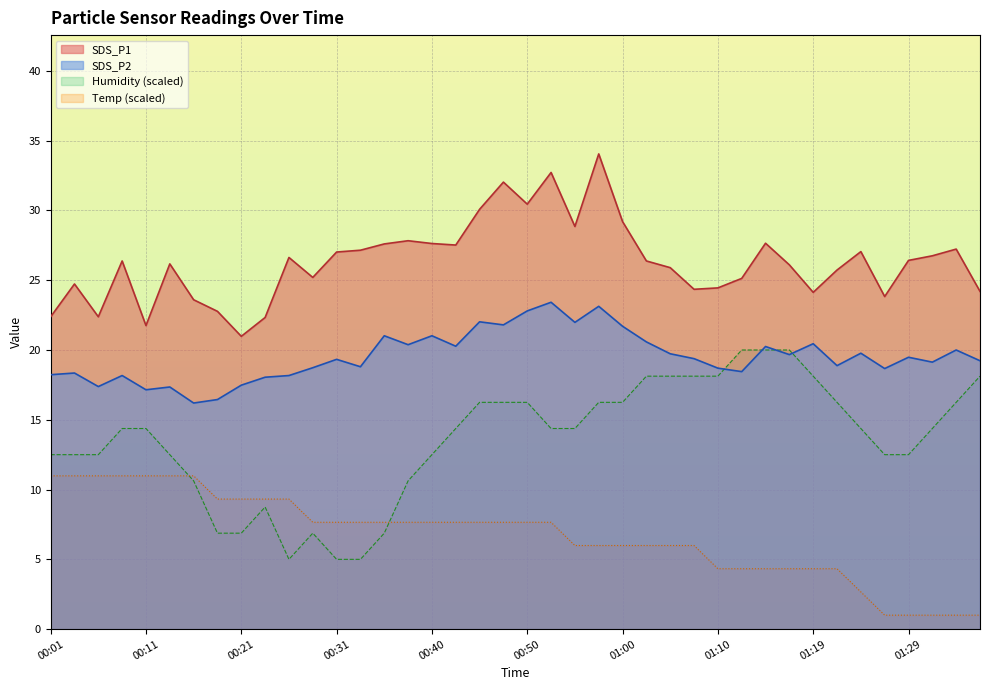

How many interior local valleys does the SDS_P2 series have?

13